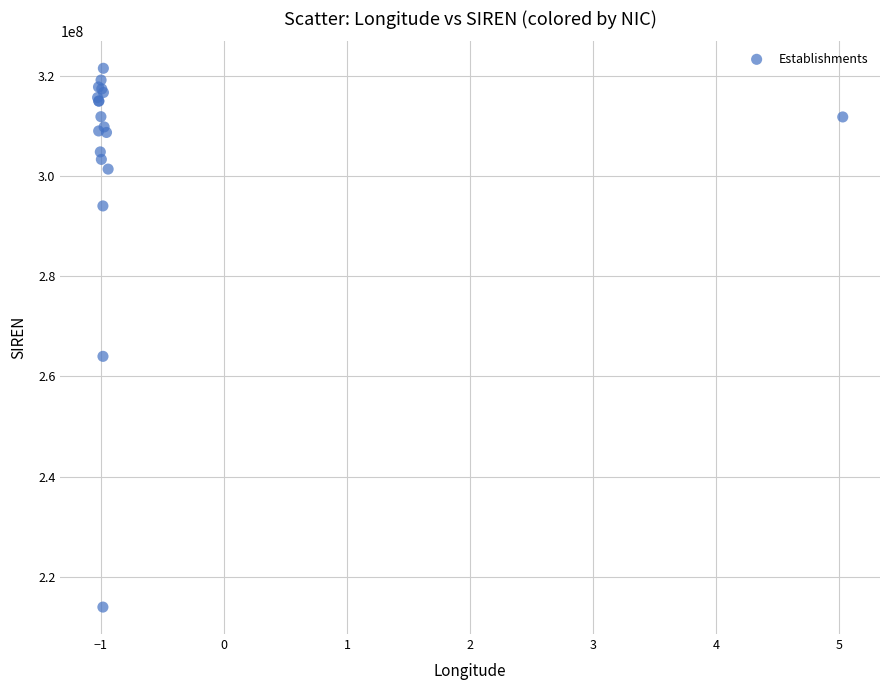

What Y value in the scatter plot is closest to 267726479?

264004359